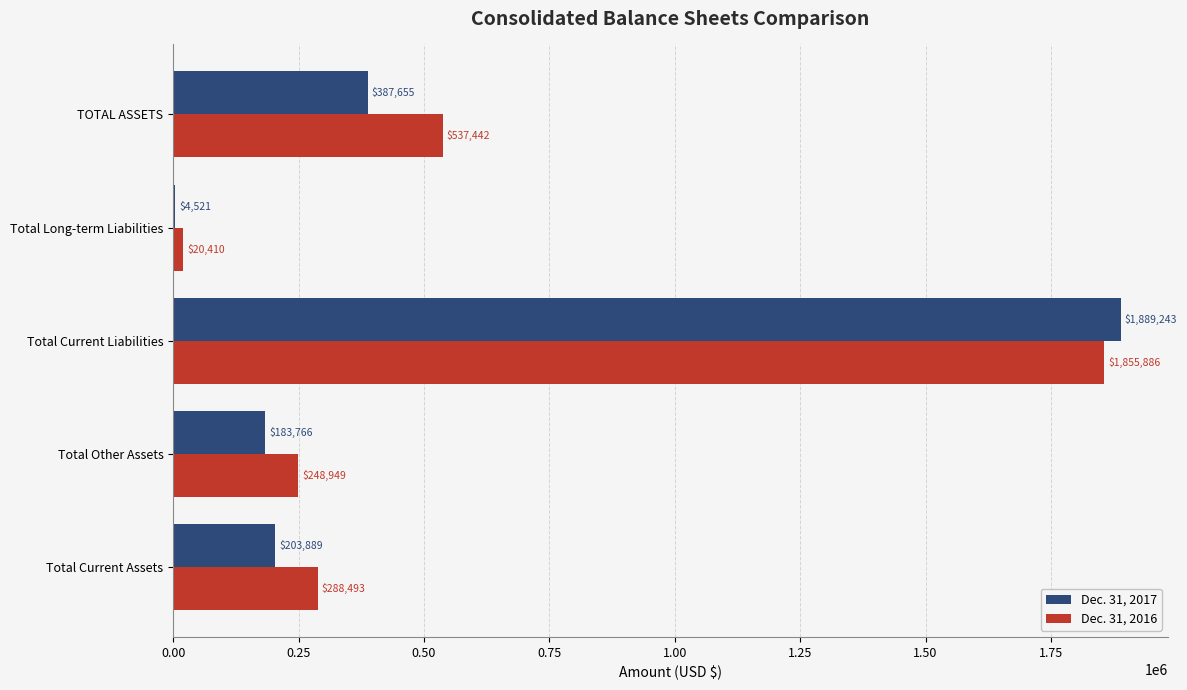

What value does the Dec. 31, 2017 series have at Total Current Assets, to the nearest 50?

203900